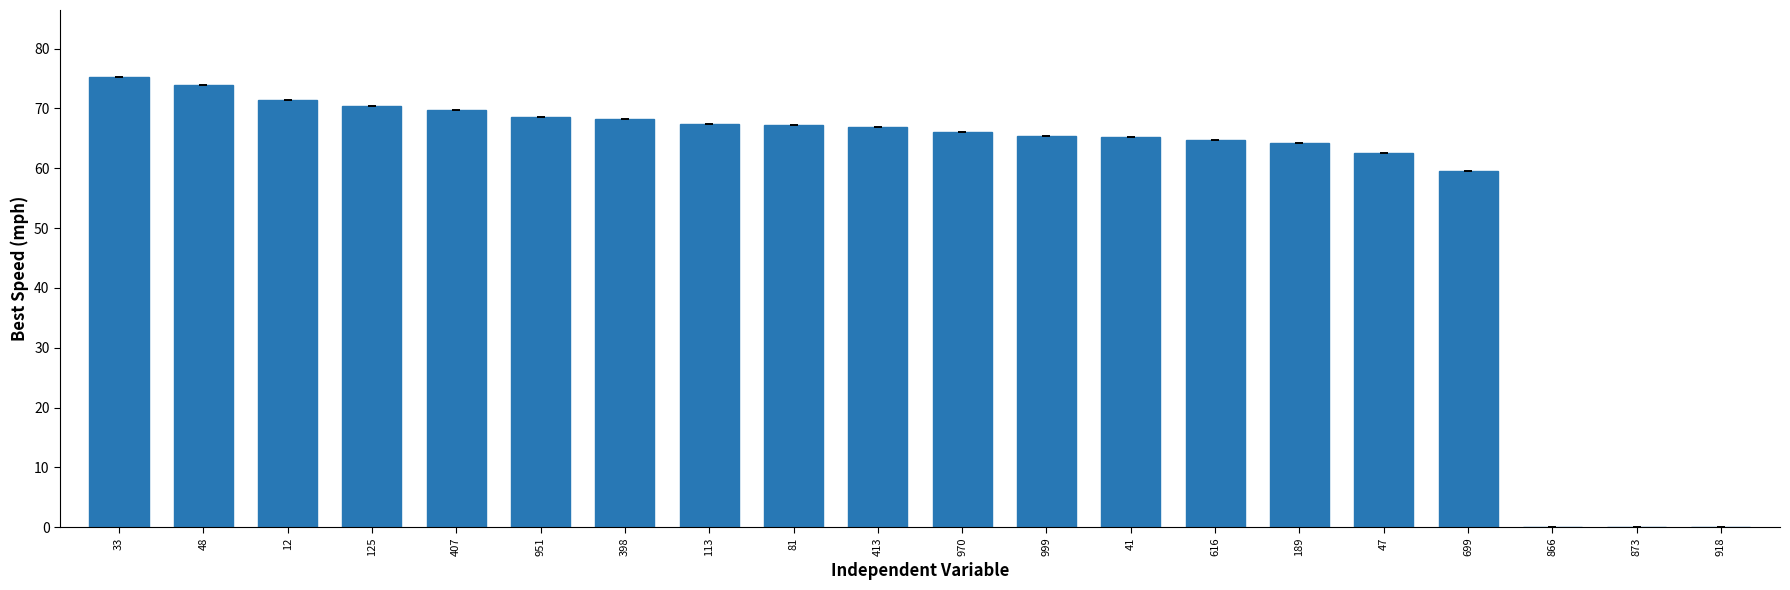

True or false: the data shows 68.6 at 951.

True